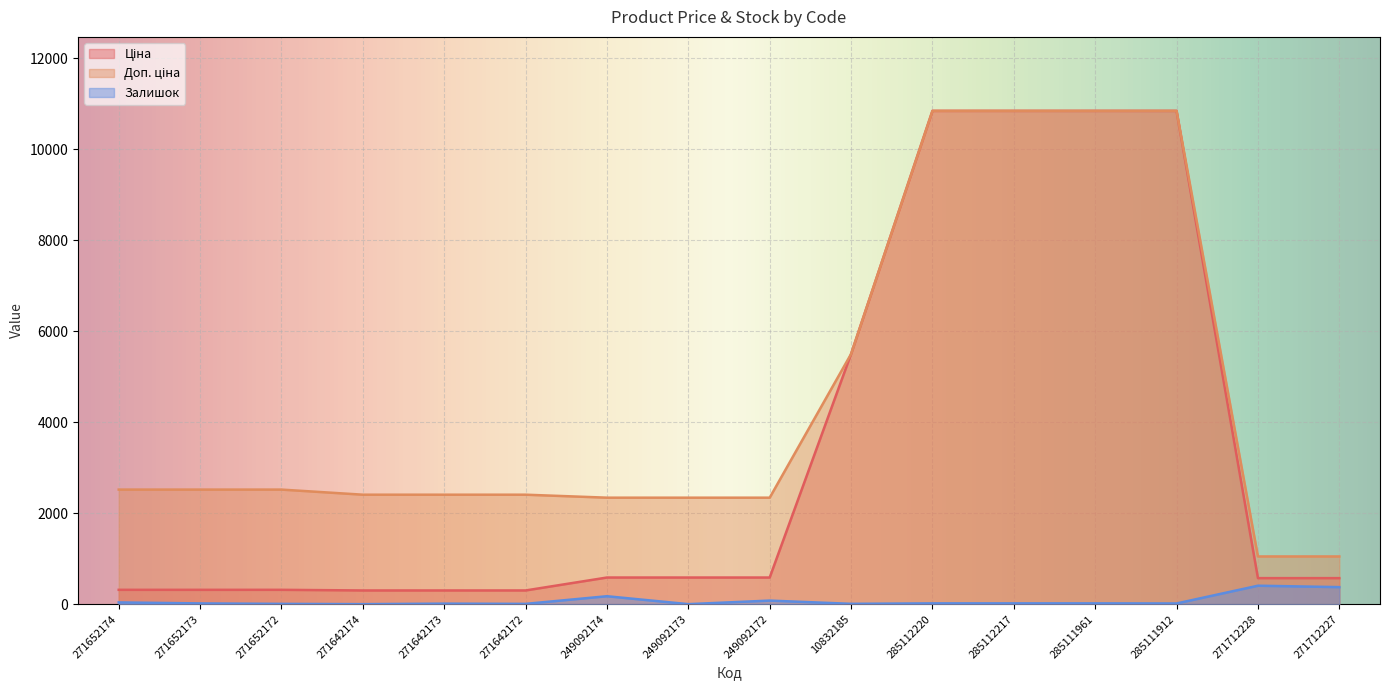

Where does the Залишок series first go above 17?

271652174